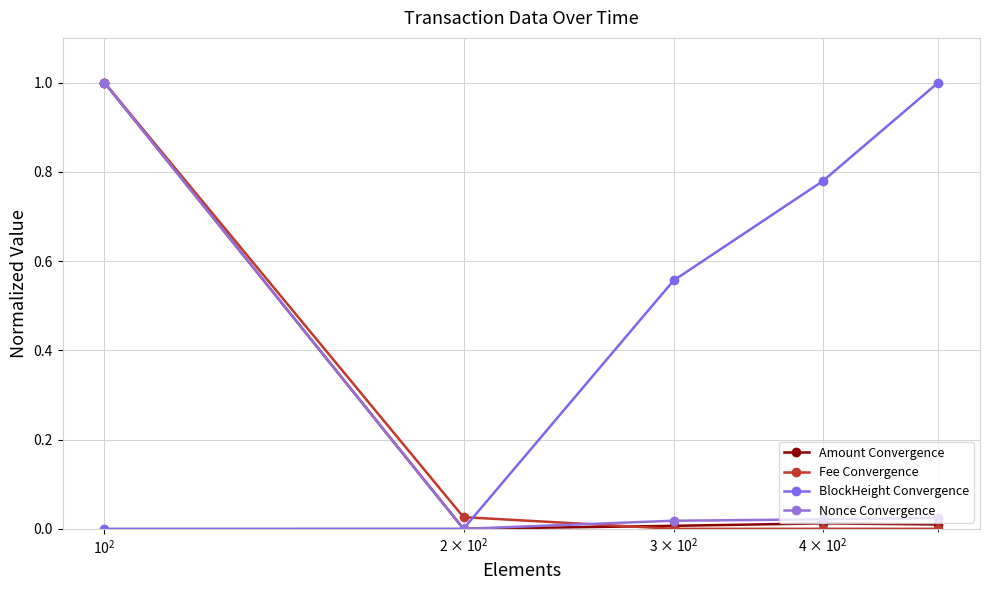

How many values in the Nonce Convergence series exceed 0?

4